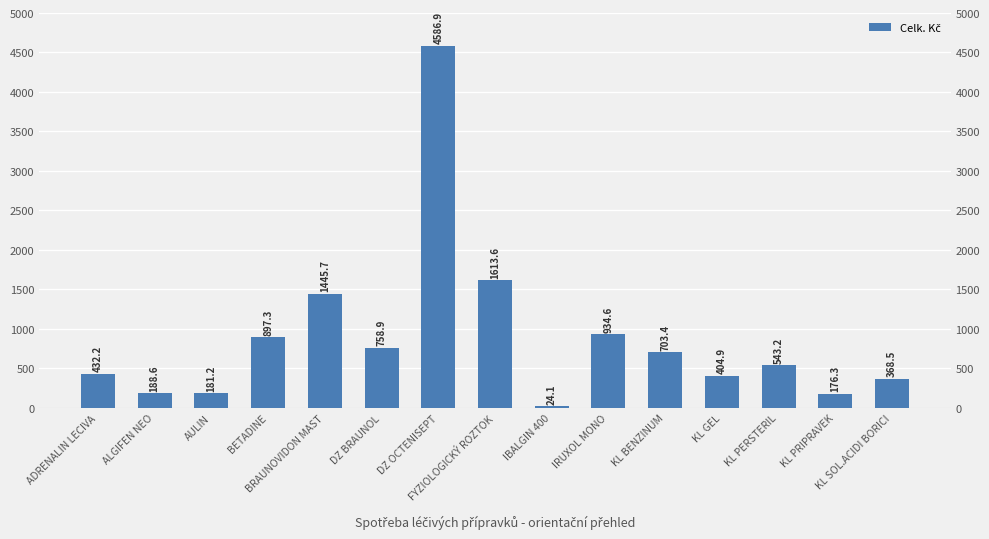

What is the change in value from AULIN to BRAUNOVIDON MAST?

+1264.5